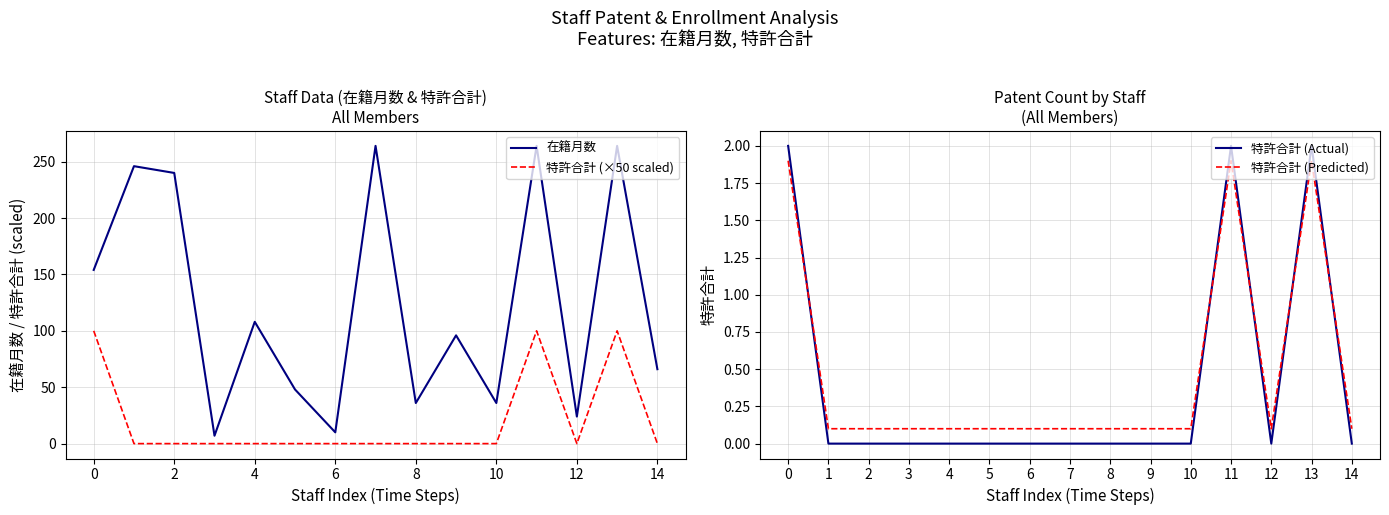

What is the total value across all series at 9?

96.1